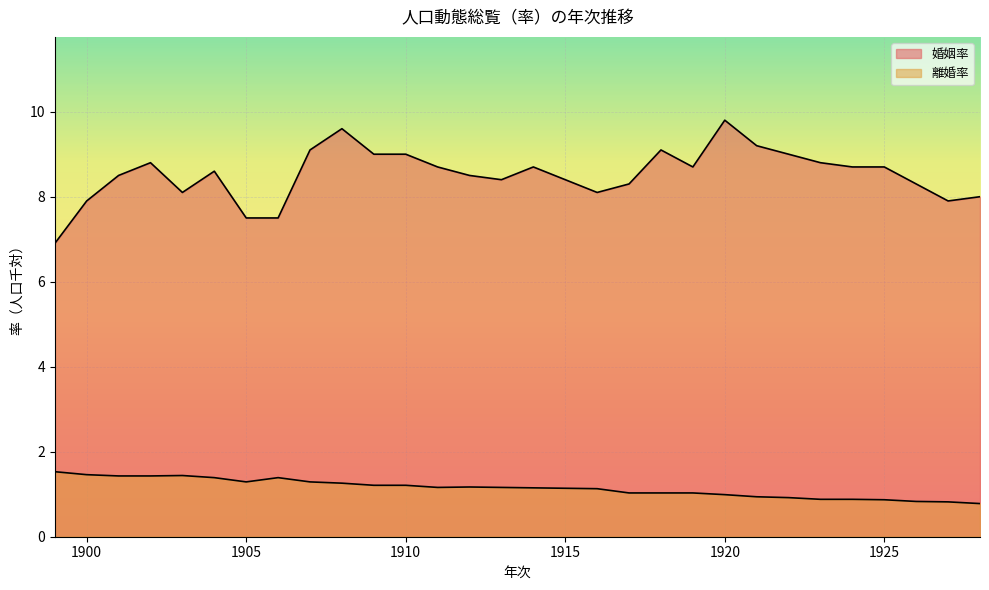

Is it true that 婚姻率 equals 9.5 at 1899?

False